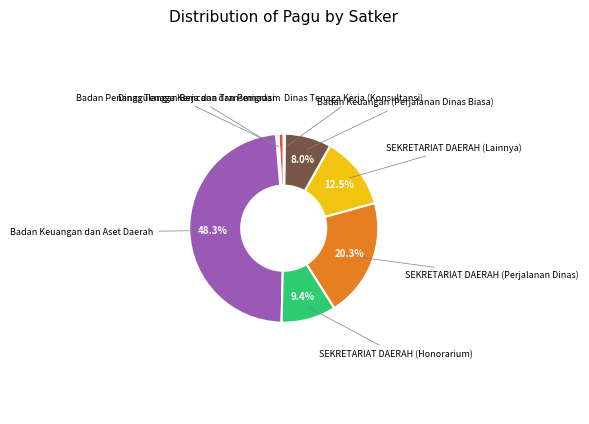

Is there a majority slice in this chart?

No